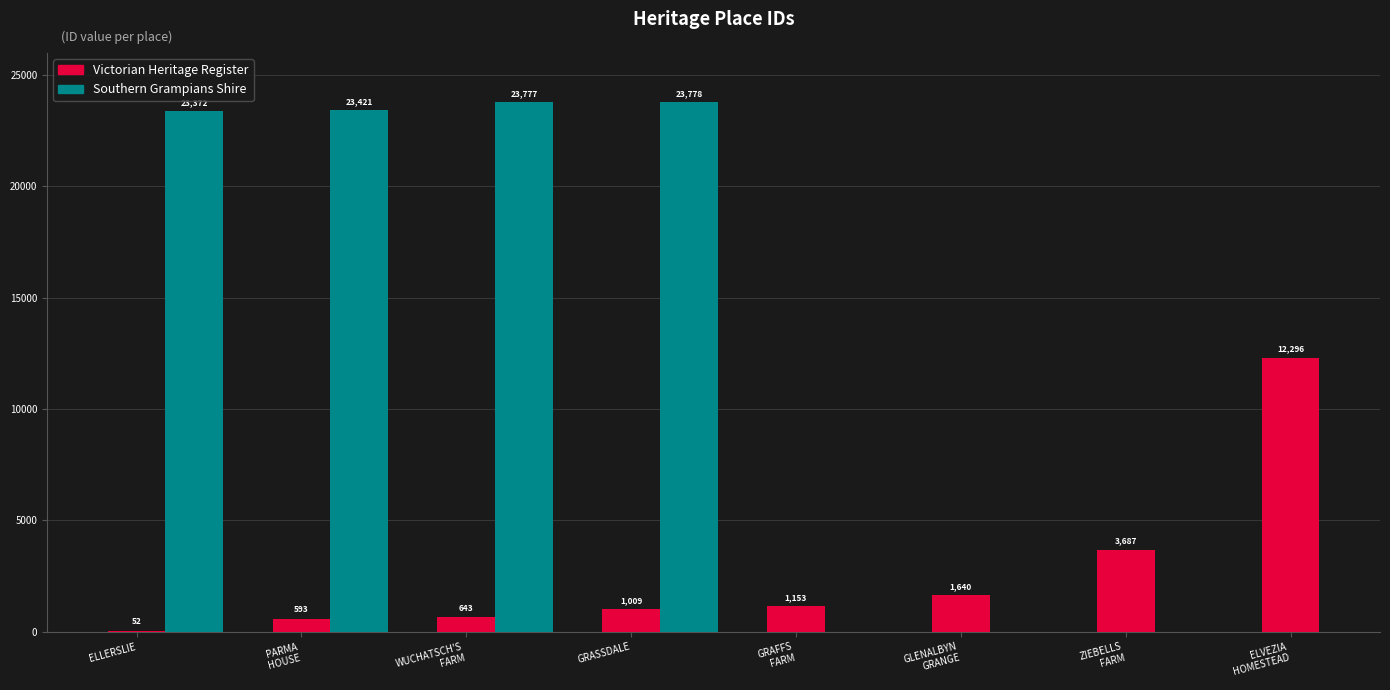

Does the chart contain stacked bars?

No